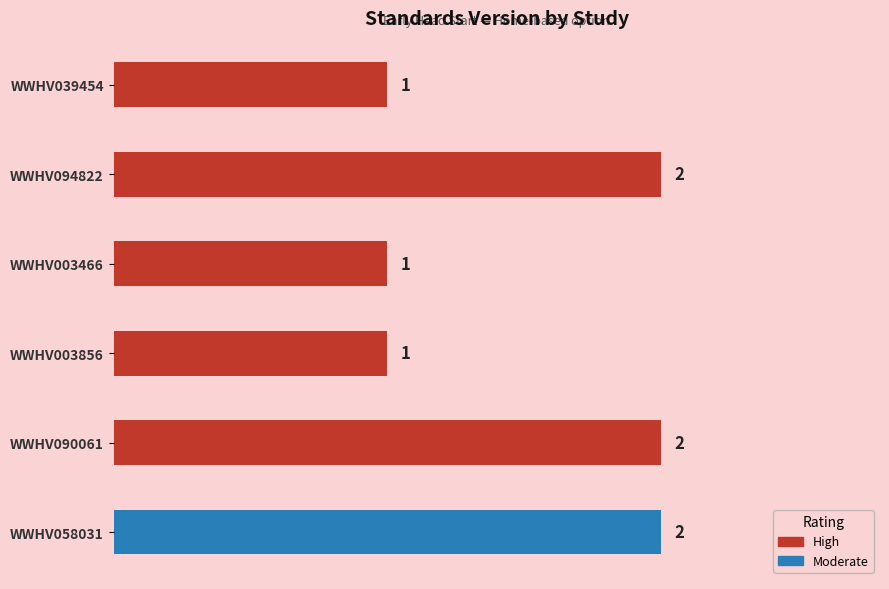

What is the greatest value displayed?

2